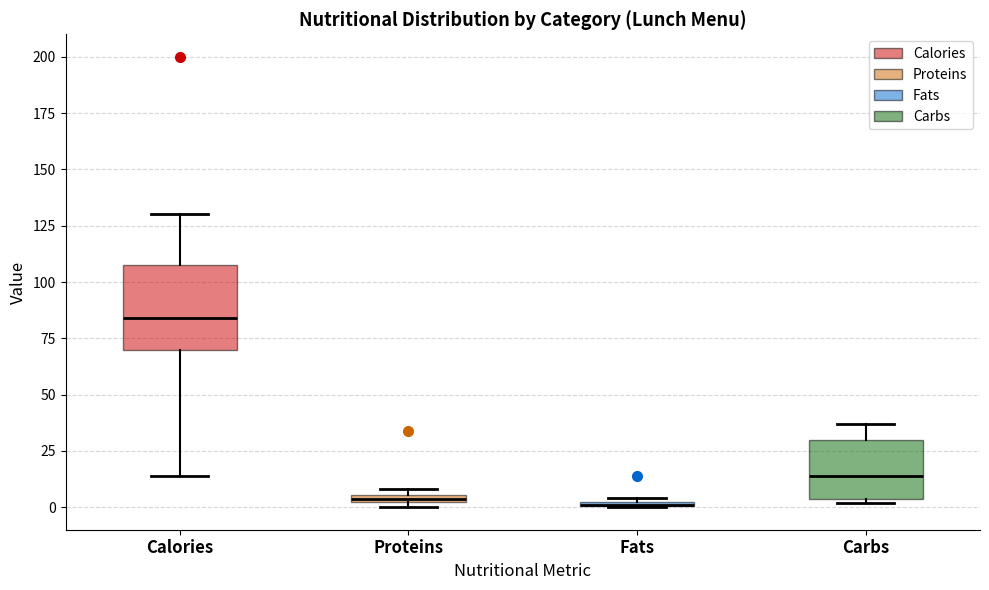

Where is the upper edge of the box for Fats on the y-axis? The values are not printed on the chart, so give them approximately, as read against the axis.

5